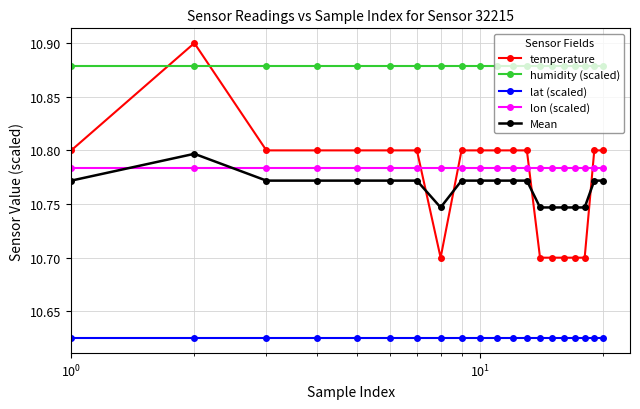

Which series has the largest total across all categories?

humidity (scaled)